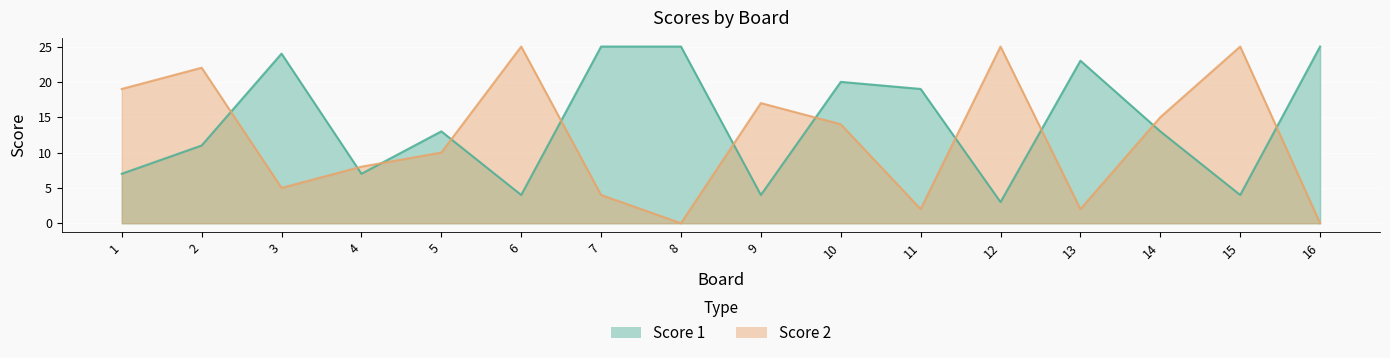

True or false: Score 1 has more than 1 points higher than both neighbors.

True